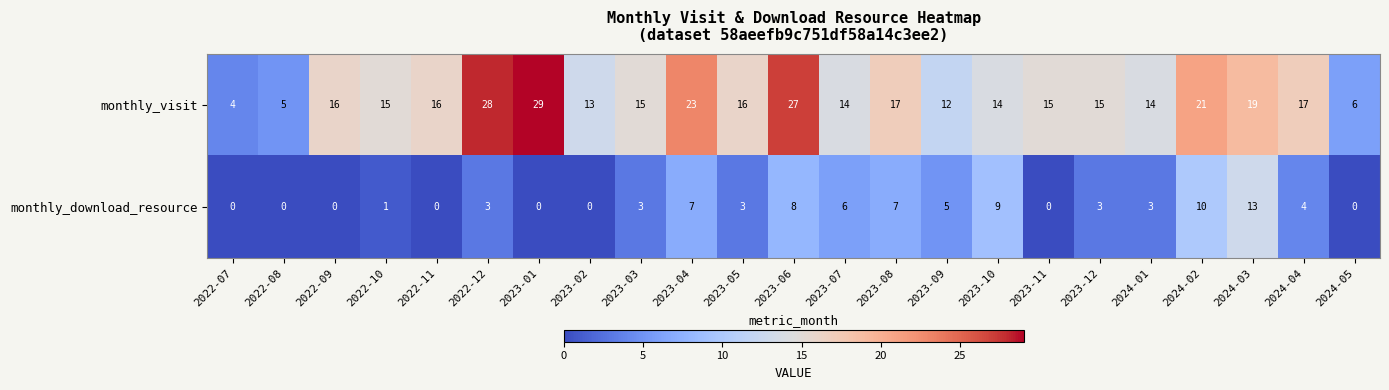

What is the greatest value displayed?

29